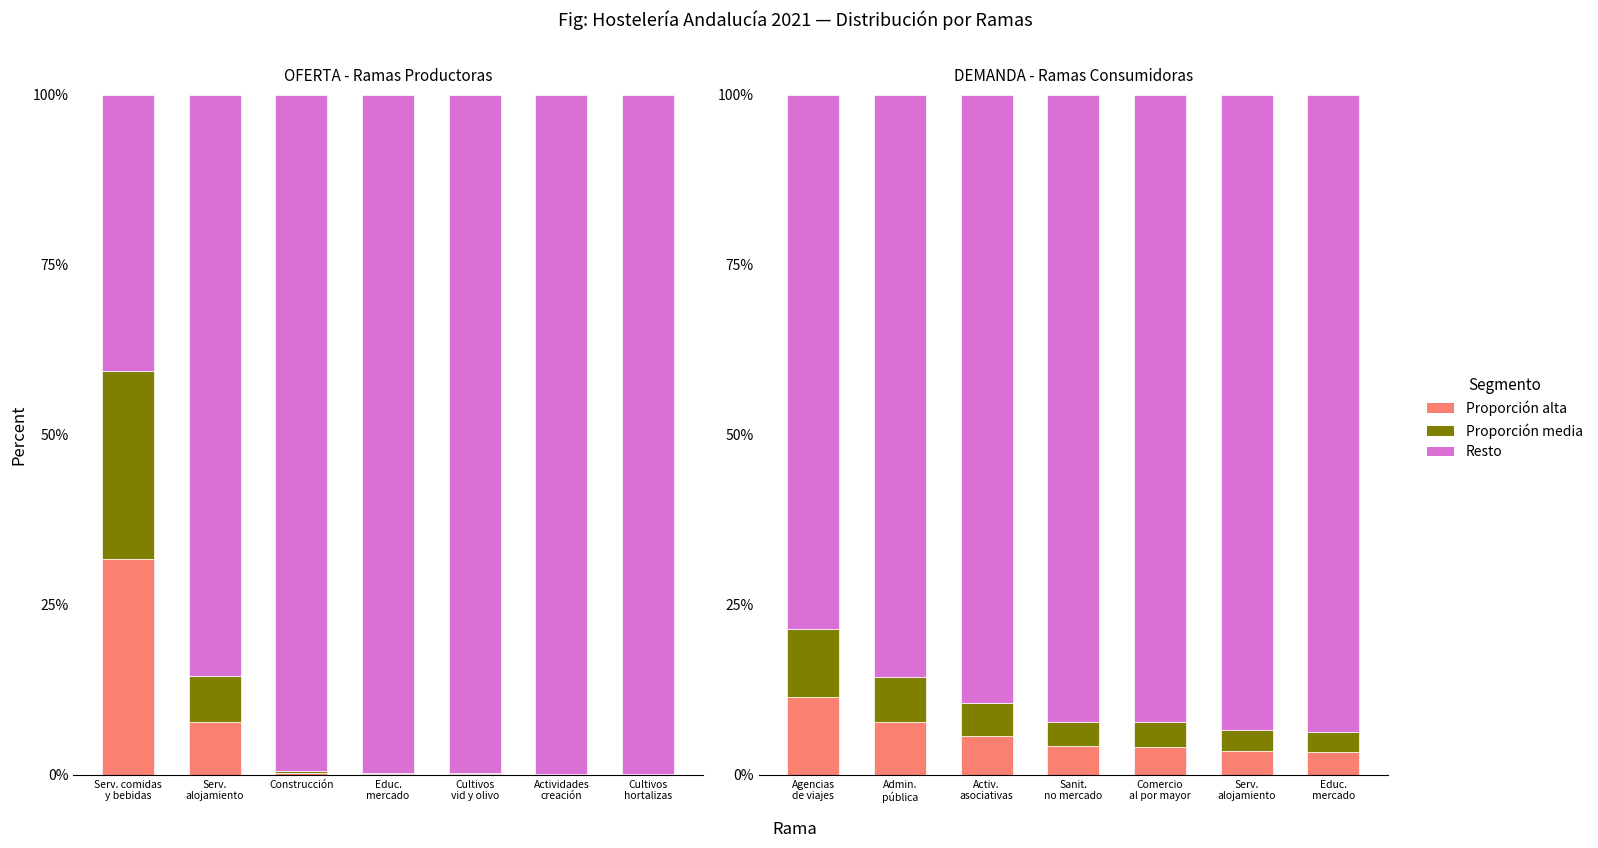

Rank the categories by Resto value from lowest to highest.

Agencias de viajes, Admin. pública, Activ. asociativas, Sanit. no mercado, Comercio al por mayor, Serv. alojamiento, Educ. mercado